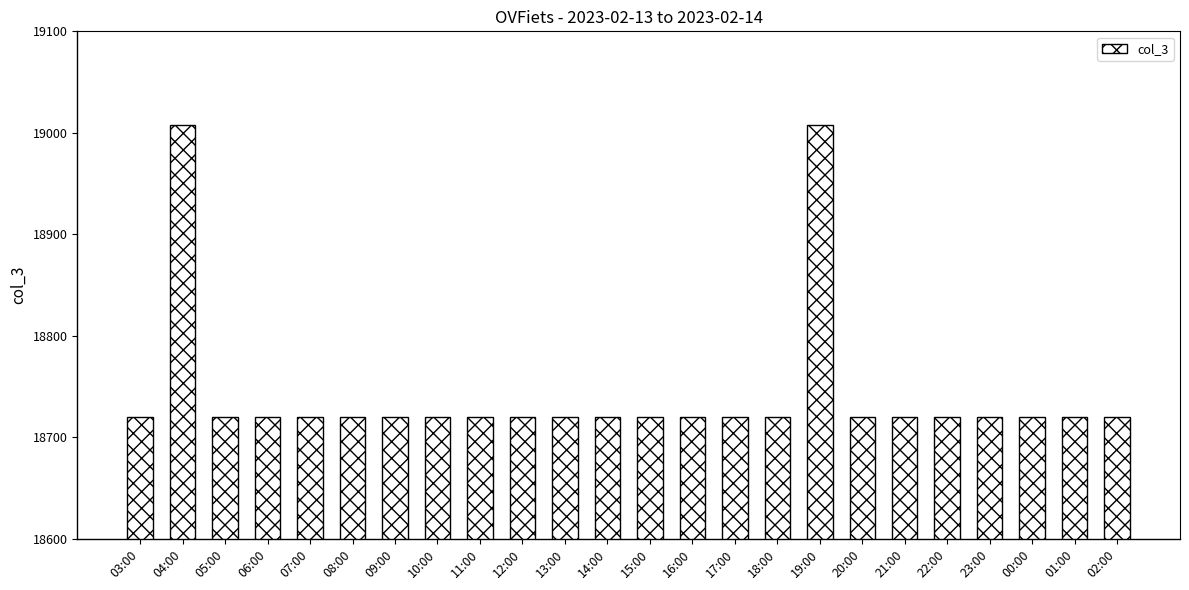

What is the sum of all values?

449856